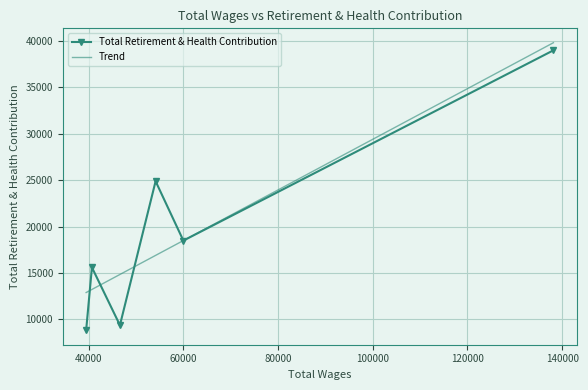

What is the maximum value for Total Retirement & Health Contribution?

38964